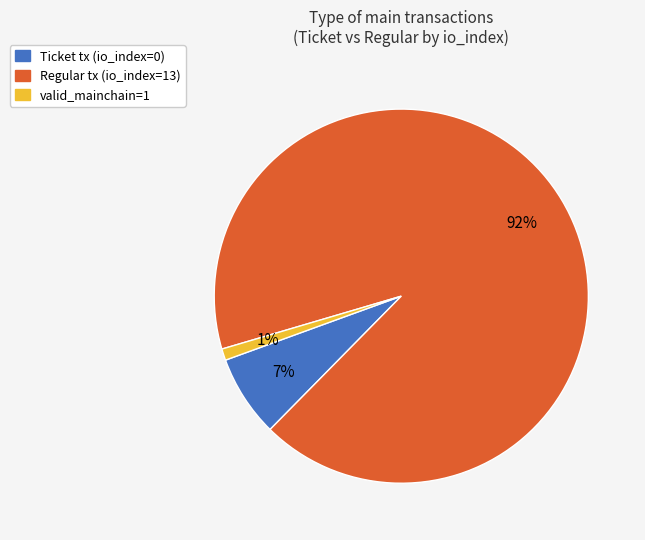

To the nearest percent, what is the difference between the largest and smallest slice percentages?

91%